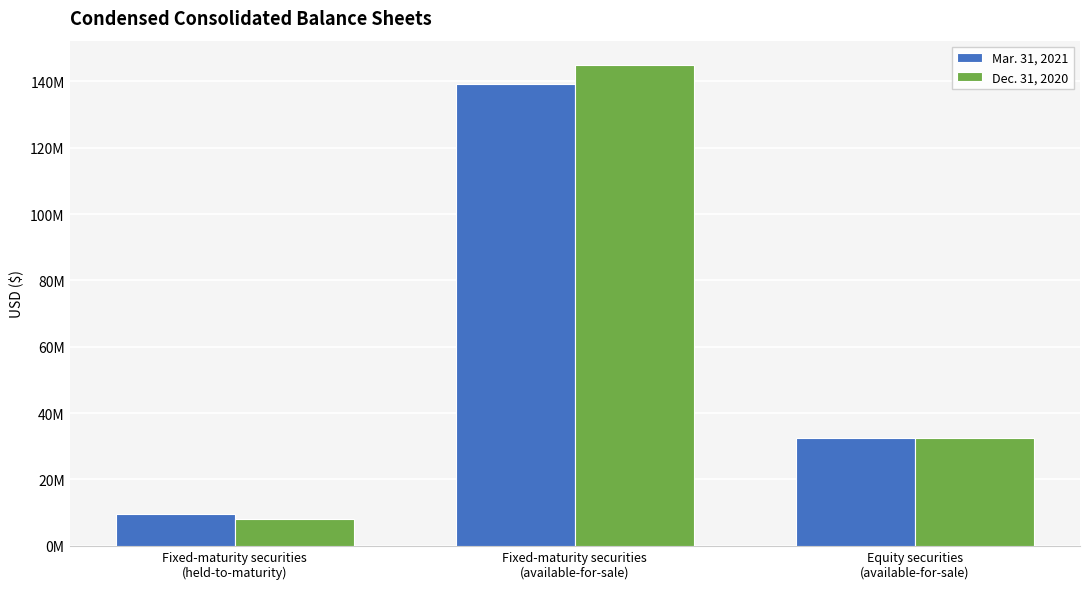

The value of Dec. 31, 2020 at Fixed-maturity securities
(held-to-maturity) is 11845425. True or false?

False